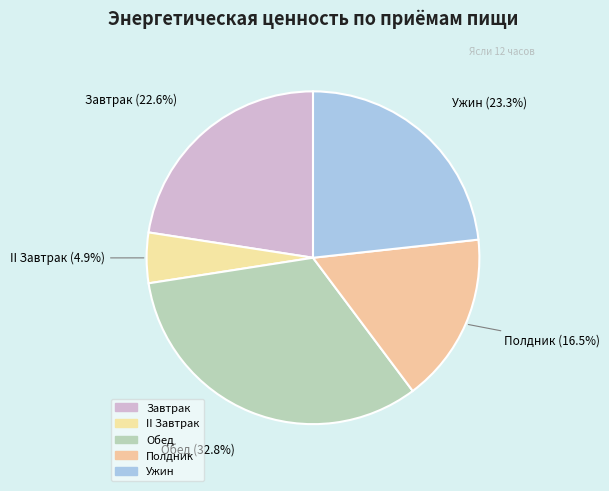

How much of the chart is everything except Обед?

67.2%